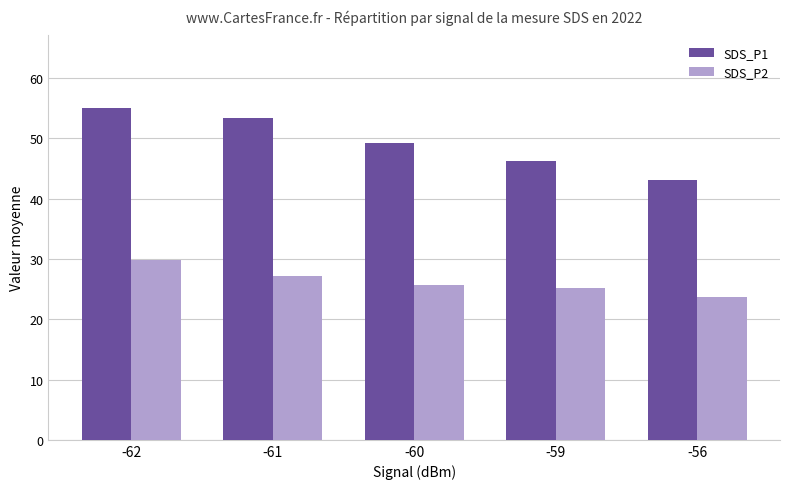

Is it true that SDS_P1 equals 46.2 at -59?

True